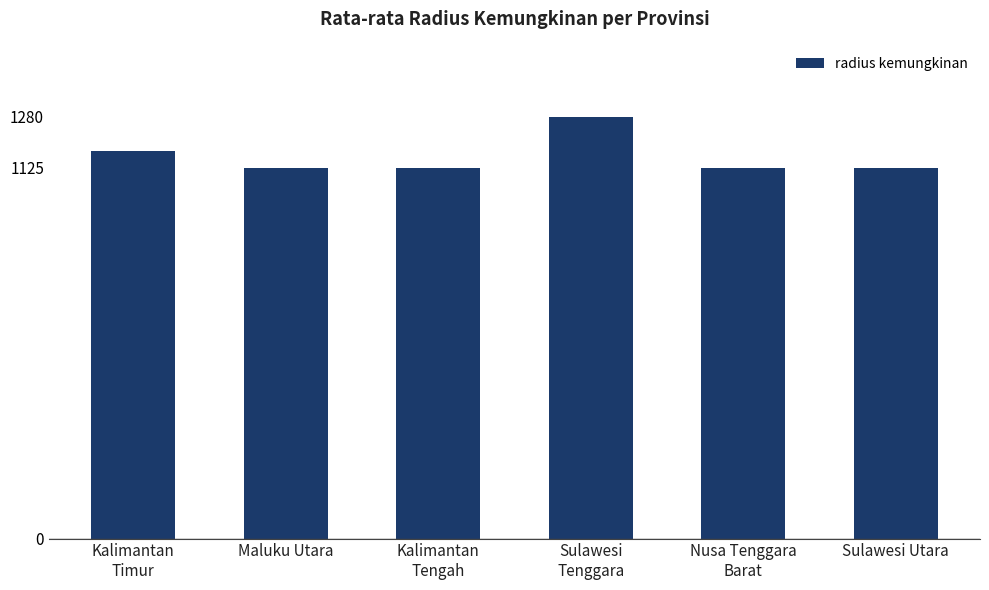

Reading right to left, what are all the values shown in this chart?

Sulawesi Utara=1125.0	Nusa Tenggara
Barat=1125.0	Sulawesi
Tenggara=1280.0	Kalimantan
Tengah=1125.0	Maluku Utara=1125.0	Kalimantan
Timur=1176.7